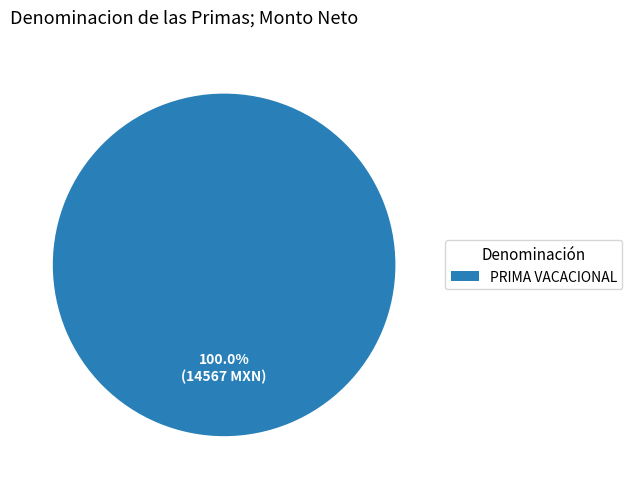

Rank the categories by value from highest to lowest.

PRIMA VACACIONAL